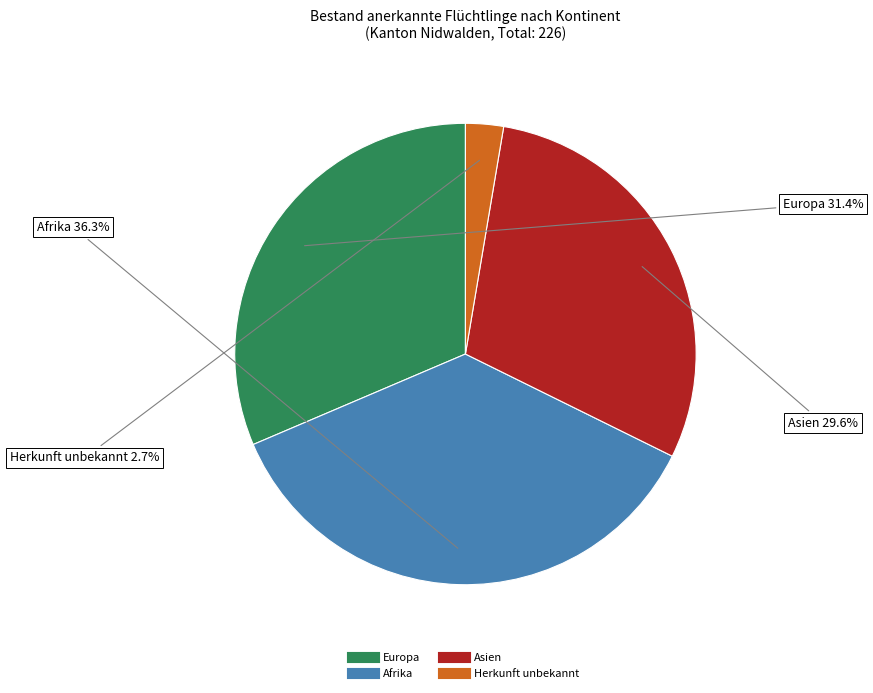

Is there a majority slice in this chart?

No